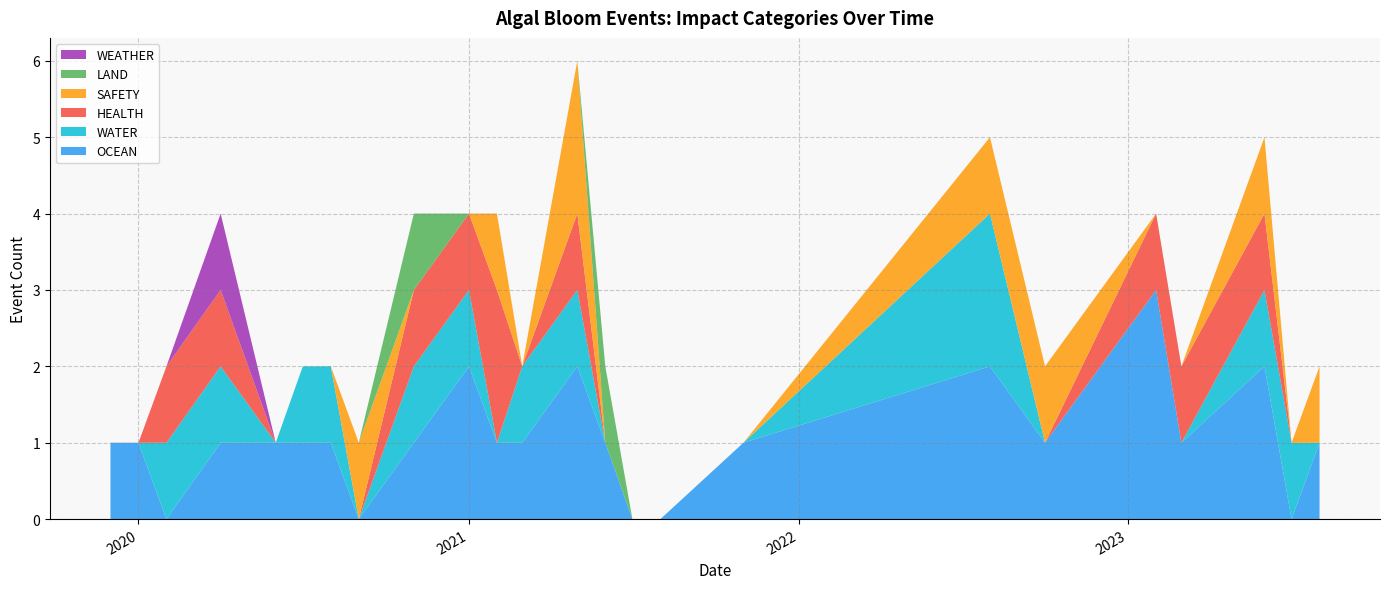

Does the chart have visible grid lines?

Yes